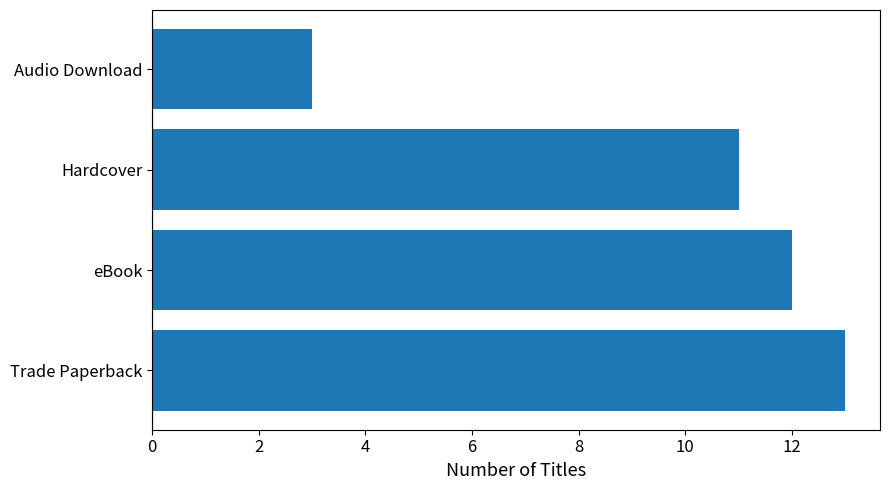

Reading top to bottom, list all the values displayed in this chart.

3	11	12	13